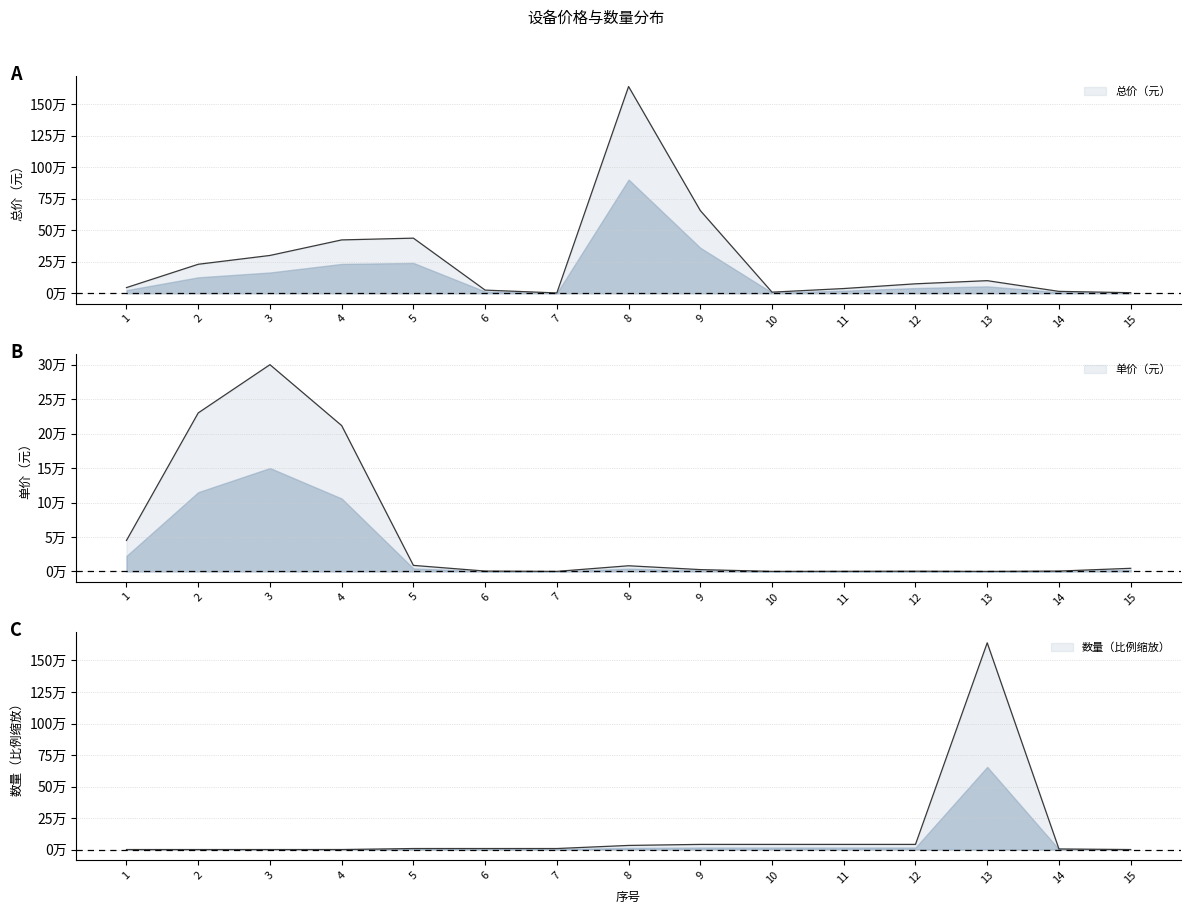

What is the lowest value of the 数量 series?

164